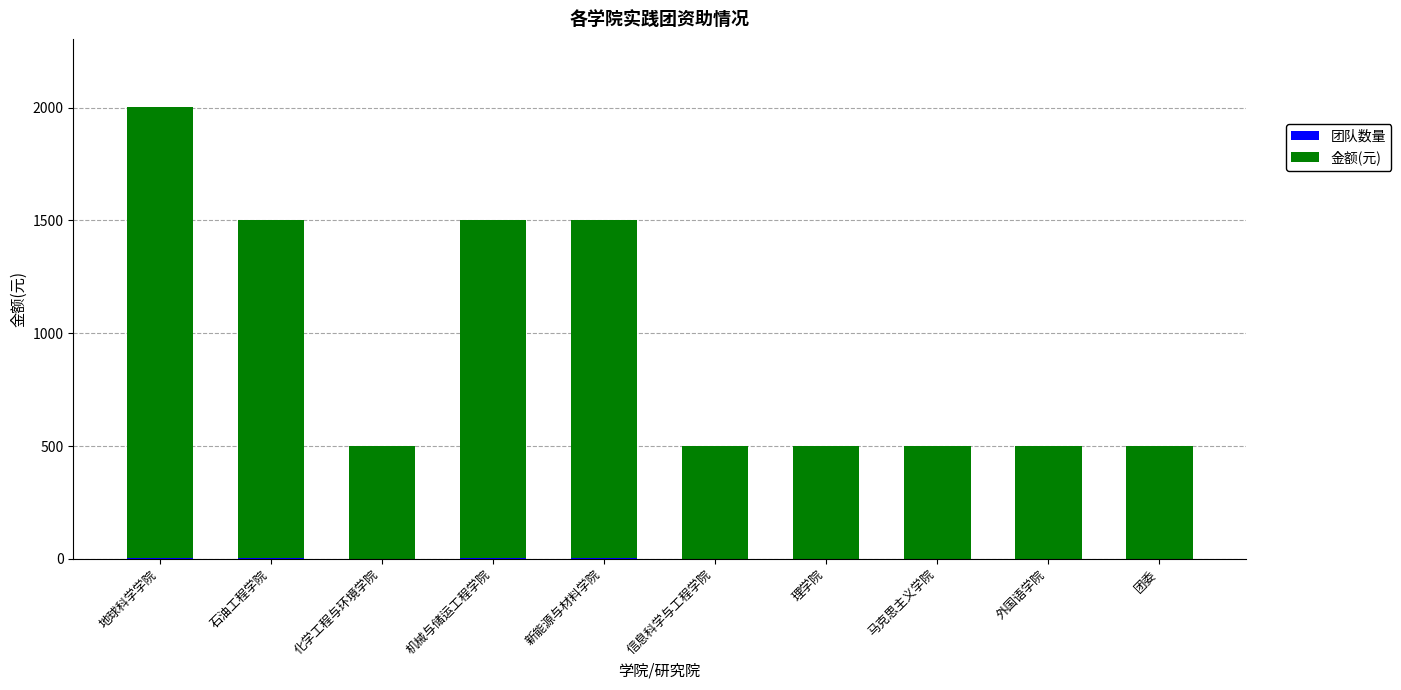

At which category is the sum across all series the highest?

地球科学学院